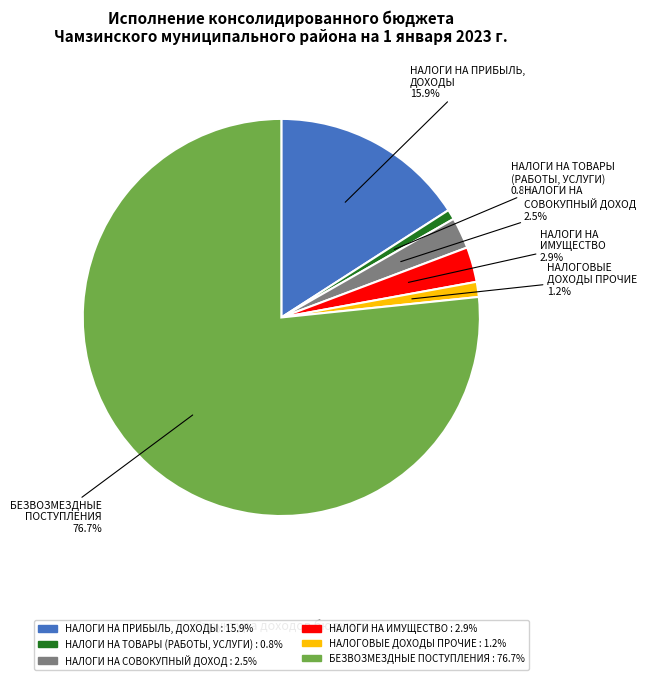

What is the total percentage of БЕЗВОЗМЕЗДНЫЕ ПОСТУПЛЕНИЯ and НАЛОГИ НА СОВОКУПНЫЙ ДОХОД?

79.2%